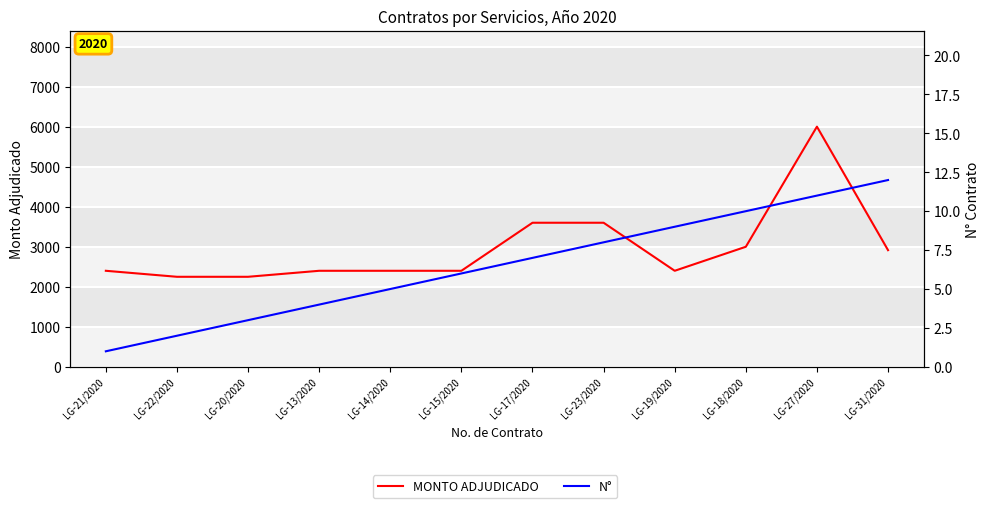

Reading right to left, list all the values displayed in this chart.

MONTO ADJUDICADO: LG-31/2020=2915	LG-27/2020=6000	LG-18/2020=3000	LG-19/2020=2400	LG-23/2020=3600	LG-17/2020=3600	LG-15/2020=2400	LG-14/2020=2400	LG-13/2020=2400	LG-20/2020=2250	LG-22/2020=2250	LG-21/2020=2400
N°: LG-31/2020=12	LG-27/2020=11	LG-18/2020=10	LG-19/2020=9	LG-23/2020=8	LG-17/2020=7	LG-15/2020=6	LG-14/2020=5	LG-13/2020=4	LG-20/2020=3	LG-22/2020=2	LG-21/2020=1